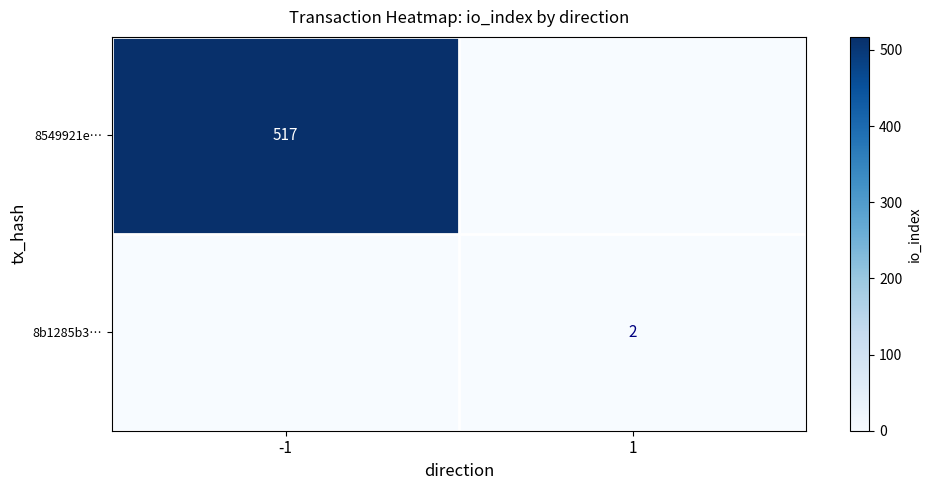

Count the number of data series in this chart.

2